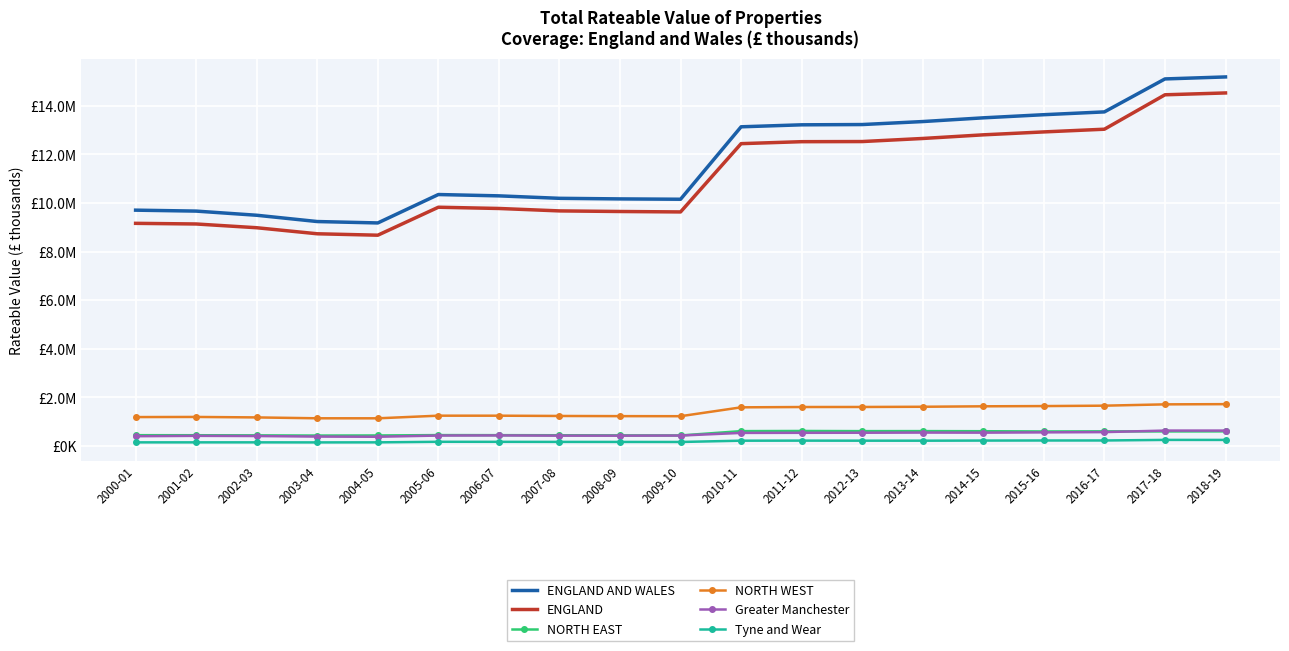

What are all the series names shown in the legend?

ENGLAND AND WALES, ENGLAND, NORTH EAST, NORTH WEST, Greater Manchester, Tyne and Wear